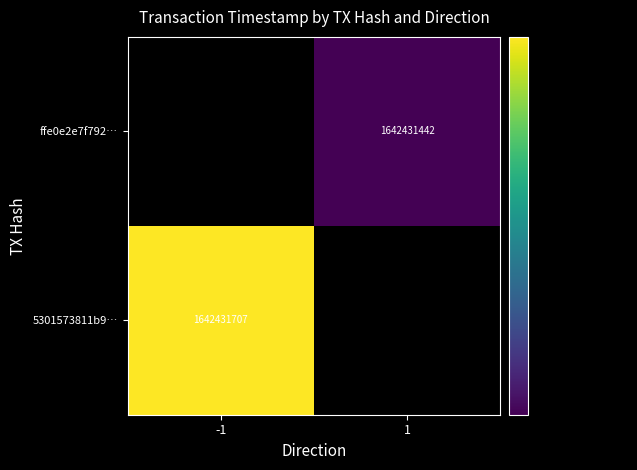

True or false: 5301573811b9… has a value of 2791197204 at -1.

False